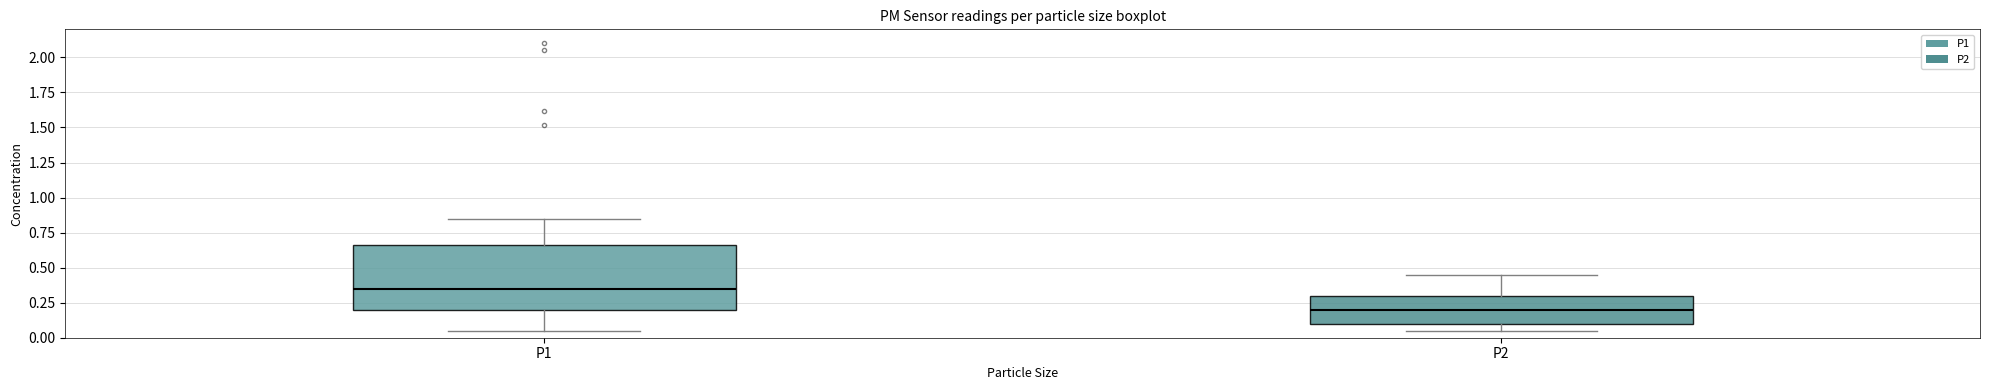

Reading left to right, transcribe this box plot: for each box, give where its median line is, the range the box spans, and where its two whiskers end, as read against the y-axis. The values are not printed on the chart, so give them approximately, as read against the axis.

P1: median 0.35, box 0.20 to 0.65, whiskers 0.05 to 0.85
P2: median 0.20, box 0.10 to 0.30, whiskers 0.05 to 0.45